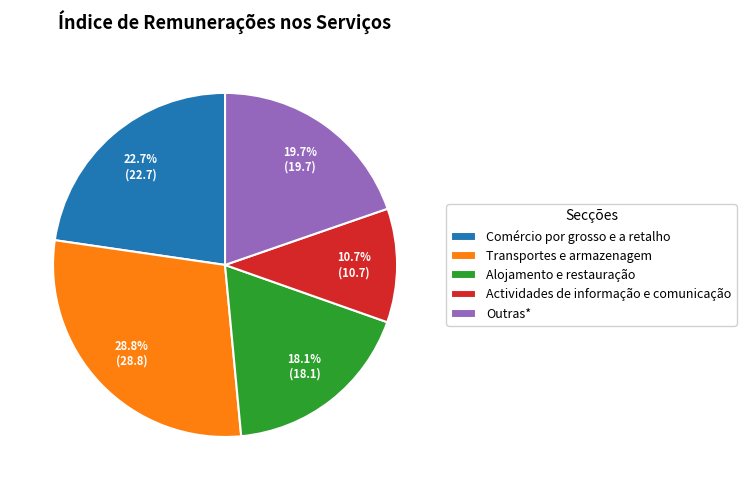

What is the ratio of the value at Transportes e armazenagem to the value at Outras*?

1.5